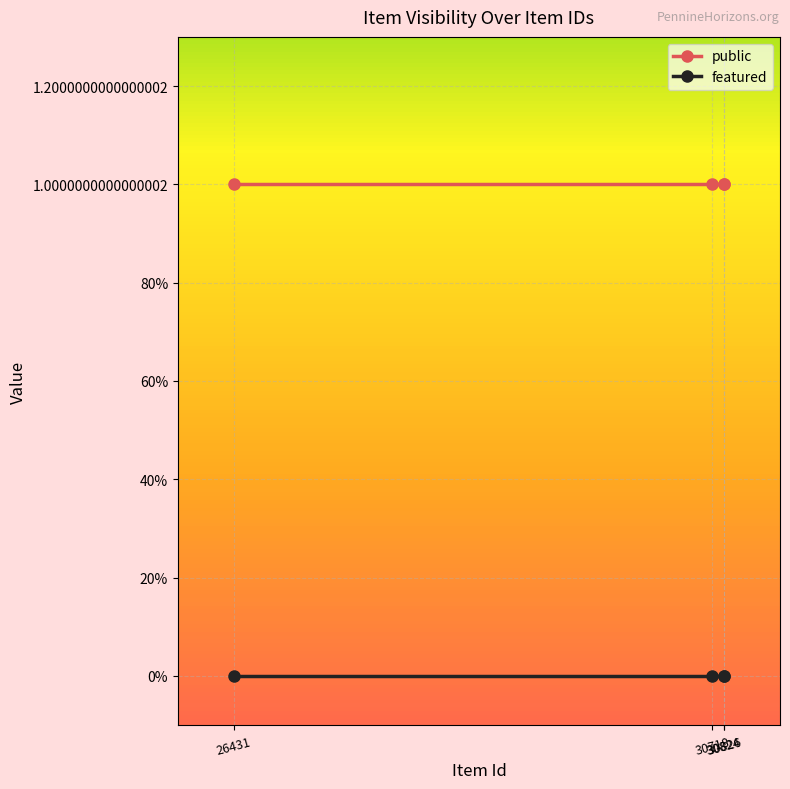

What are all the series names shown in the legend?

public, featured